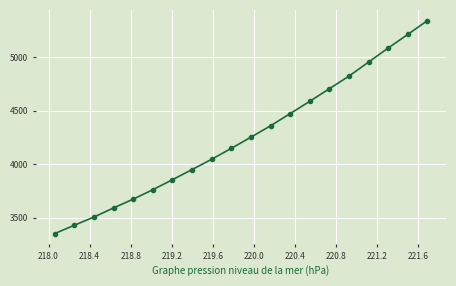

What is the minimum value shown in the chart?

3353.0